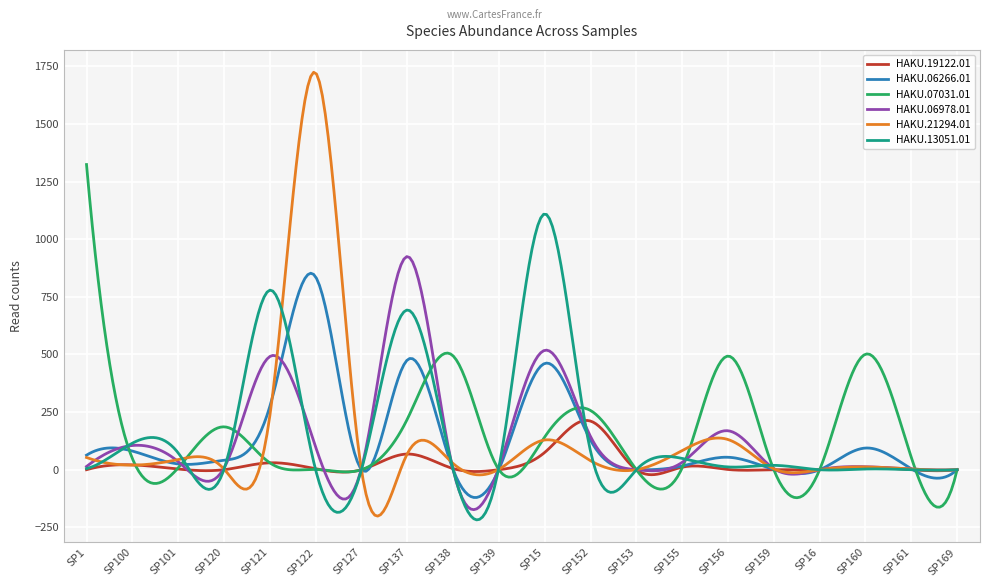

In HAKU.19122.01, how many points are lower than both neighbors (excluding endpoints)?

7